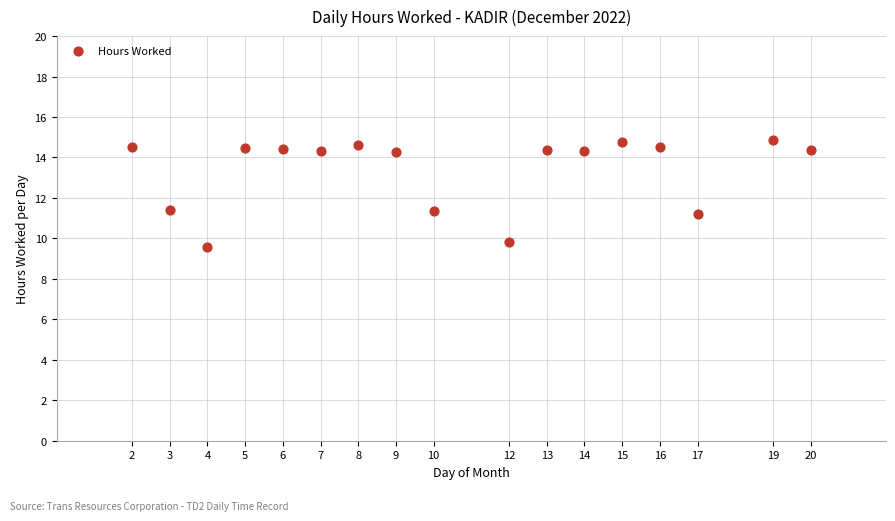

What is the range of Y values (max minus min)?

5.3